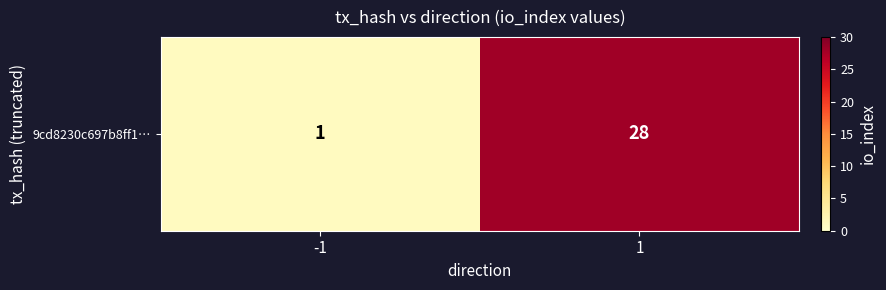

Count the values in the range 1 to 28.

2